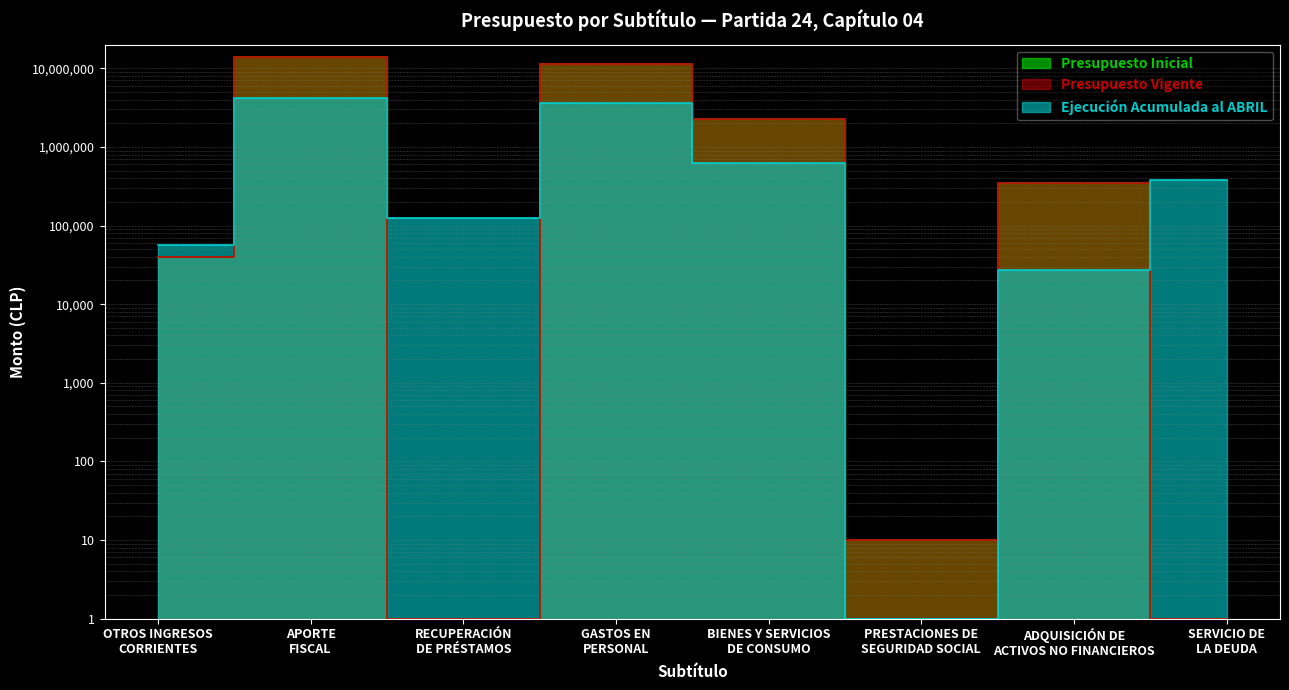

Which has a higher value, OTROS INGRESOS
CORRIENTES or GASTOS EN
PERSONAL?

GASTOS EN
PERSONAL